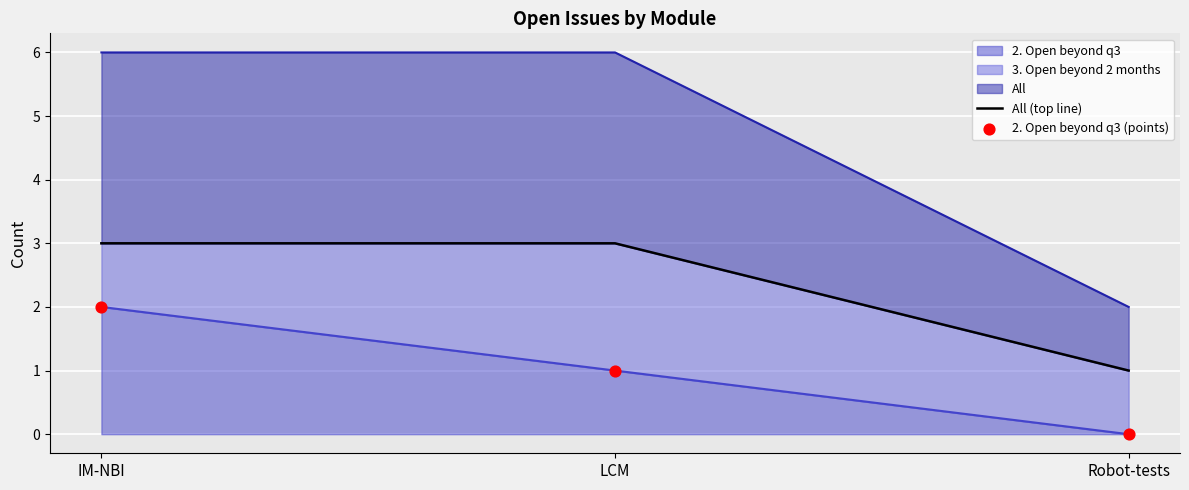

What is the total value across all series at IM-NBI?

5